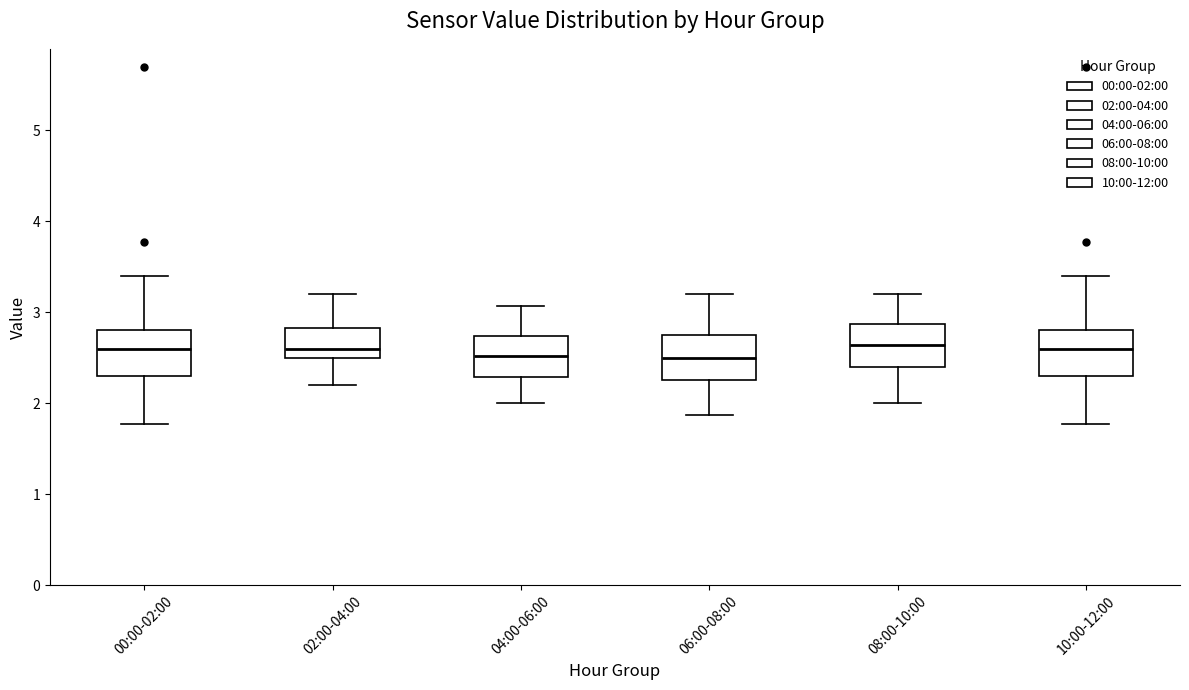

Reading left to right, read every box against the y-axis: the position of its median line, the range the box covers, and the ends of its whiskers. The values are not printed on the chart, so give them approximately, as read against the axis.

00:00-02:00: median 2.6, box 2.3 to 2.8, whiskers 1.8 to 3.4
02:00-04:00: median 2.6, box 2.5 to 2.8, whiskers 2.2 to 3.2
04:00-06:00: median 2.5, box 2.3 to 2.7, whiskers 2.0 to 3.1
06:00-08:00: median 2.5, box 2.3 to 2.7, whiskers 1.9 to 3.2
08:00-10:00: median 2.6, box 2.4 to 2.9, whiskers 2.0 to 3.2
10:00-12:00: median 2.6, box 2.3 to 2.8, whiskers 1.8 to 3.4